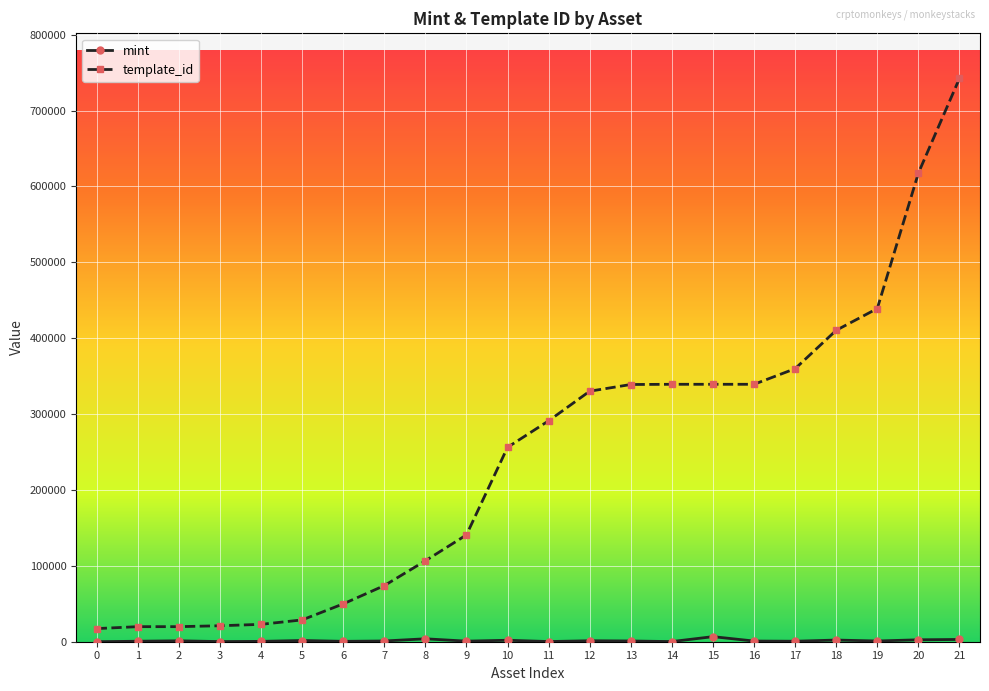

Between 16 and 21, which series saw the biggest shift?

template_id